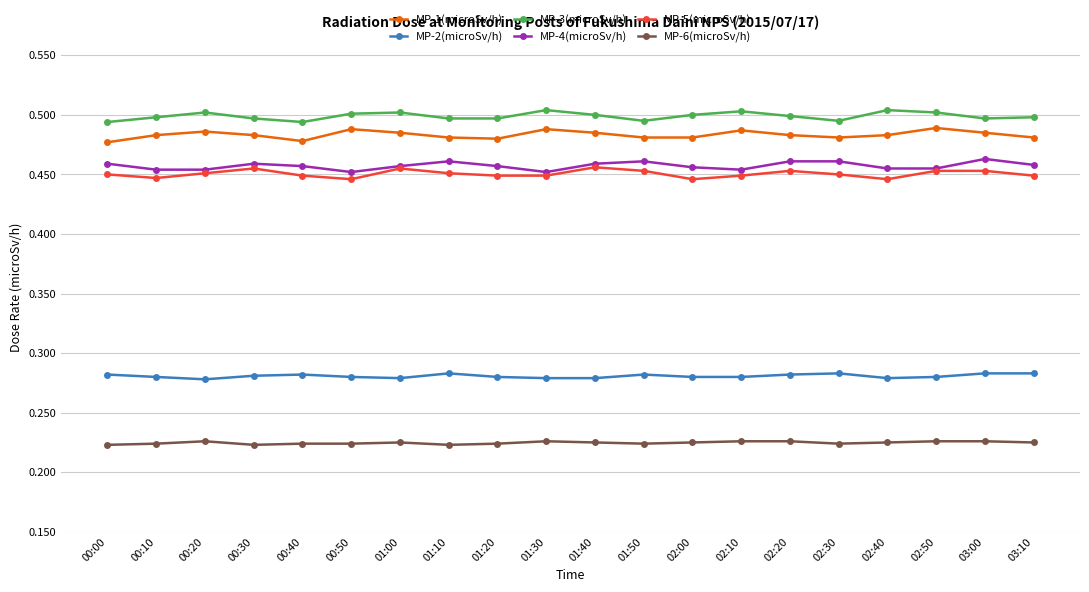

What is the total value across all series at 01:30?

2.4